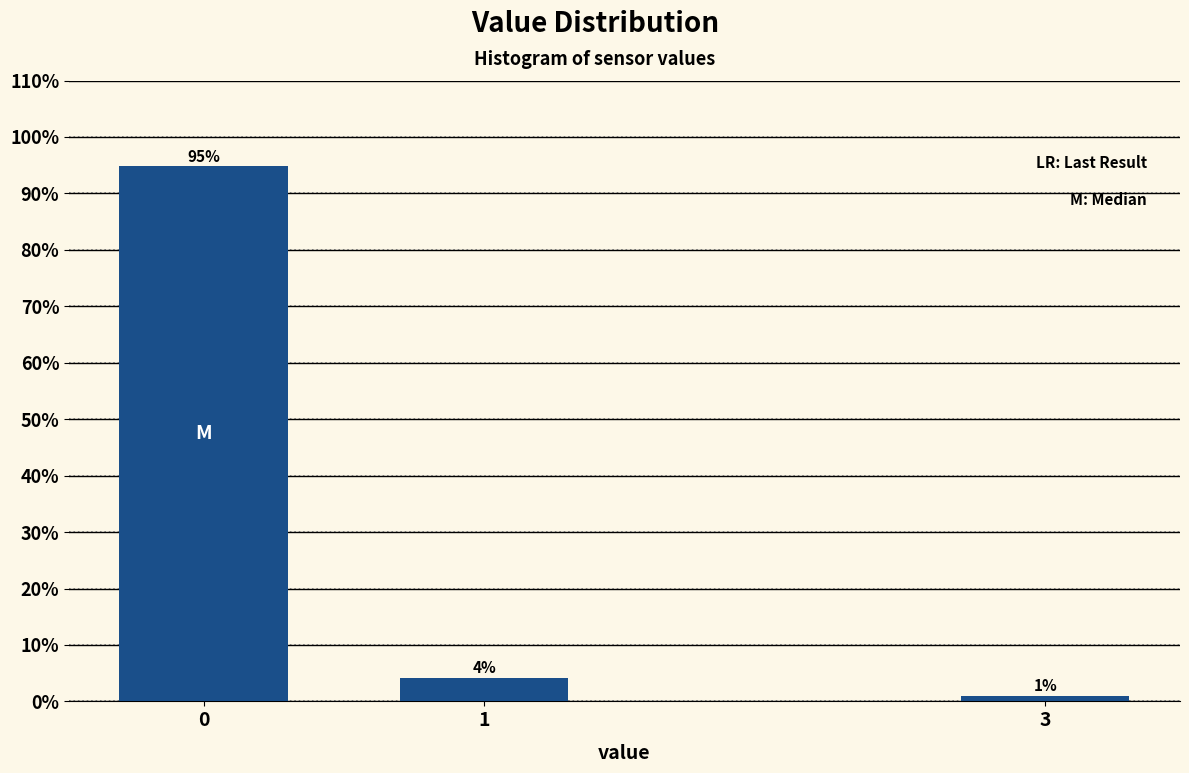

The value at 3 is 1.0. True or false?

True